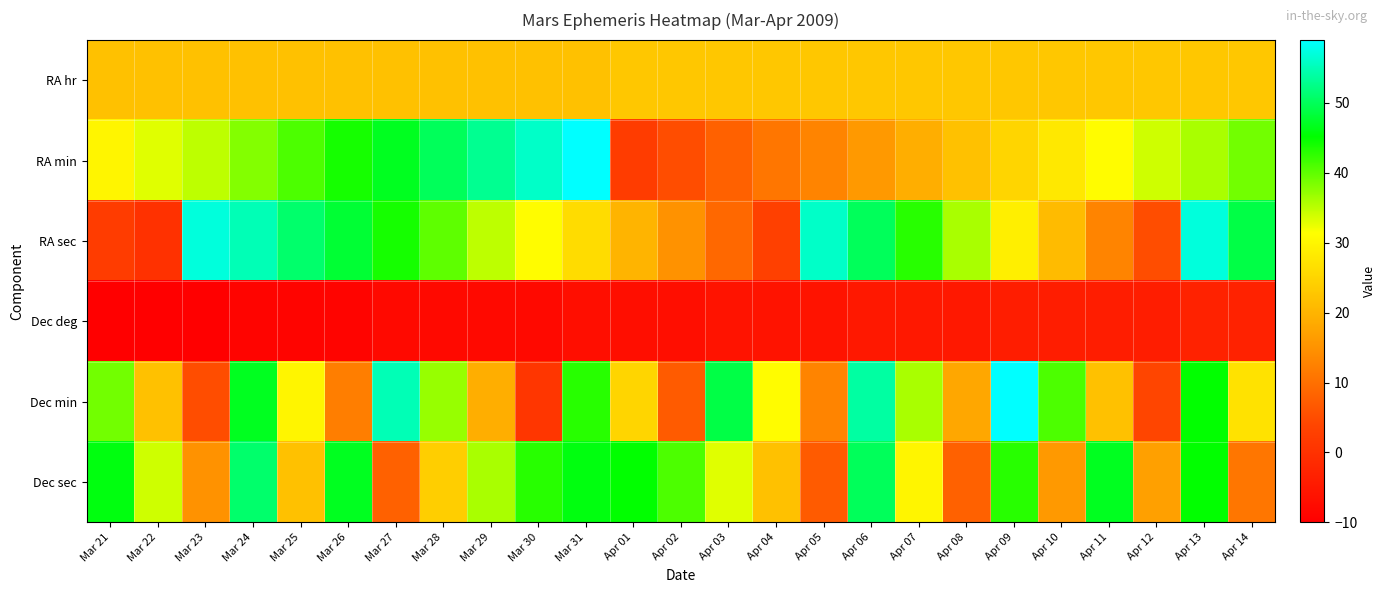

Reading left to right, list all the values displayed in this chart.

RA hr: Mar 21=22	Mar 22=22	Mar 23=22	Mar 24=22	Mar 25=22	Mar 26=22	Mar 27=22	Mar 28=22	Mar 29=22	Mar 30=22	Mar 31=22	Apr 01=23	Apr 02=23	Apr 03=23	Apr 04=23	Apr 05=23	Apr 06=23	Apr 07=23	Apr 08=23	Apr 09=23	Apr 10=23	Apr 11=23	Apr 12=23	Apr 13=23	Apr 14=23
RA min: Mar 21=30	Mar 22=33	Mar 23=35	Mar 24=38	Mar 25=41	Mar 26=44	Mar 27=47	Mar 28=50	Mar 29=53	Mar 30=56	Mar 31=59	Apr 01=2	Apr 02=5	Apr 03=8	Apr 04=11	Apr 05=13	Apr 06=16	Apr 07=19	Apr 08=22	Apr 09=25	Apr 10=28	Apr 11=31	Apr 12=34	Apr 13=36	Apr 14=39
RA sec: Mar 21=2	Mar 22=0	Mar 23=57	Mar 24=55	Mar 25=51	Mar 26=48	Mar 27=44	Mar 28=40	Mar 29=35	Mar 30=31	Mar 31=26	Apr 01=20	Apr 02=15	Apr 03=9	Apr 04=3	Apr 05=56	Apr 06=50	Apr 07=43	Apr 08=36	Apr 09=29	Apr 10=21	Apr 11=13	Apr 12=5	Apr 13=57	Apr 14=49
Dec deg: Mar 21=-10	Mar 22=-10	Mar 23=-10	Mar 24=-9	Mar 25=-9	Mar 26=-9	Mar 27=-8	Mar 28=-8	Mar 29=-8	Mar 30=-8	Mar 31=-7	Apr 01=-7	Apr 02=-7	Apr 03=-6	Apr 04=-6	Apr 05=-6	Apr 06=-5	Apr 07=-5	Apr 08=-5	Apr 09=-4	Apr 10=-4	Apr 11=-4	Apr 12=-4	Apr 13=-3	Apr 14=-3
Dec min: Mar 21=39	Mar 22=22	Mar 23=5	Mar 24=47	Mar 25=30	Mar 26=12	Mar 27=55	Mar 28=37	Mar 29=19	Mar 30=1	Mar 31=43	Apr 01=25	Apr 02=7	Apr 03=49	Apr 04=31	Apr 05=13	Apr 06=54	Apr 07=36	Apr 08=18	Apr 09=59	Apr 10=41	Apr 11=22	Apr 12=4	Apr 13=45	Apr 14=27
Dec sec: Mar 21=46	Mar 22=34	Mar 23=15	Mar 24=51	Mar 25=22	Mar 26=47	Mar 27=8	Mar 28=24	Mar 29=36	Mar 30=43	Mar 31=46	Apr 01=45	Apr 02=41	Apr 03=33	Apr 04=22	Apr 05=7	Apr 06=50	Apr 07=30	Apr 08=8	Apr 09=43	Apr 10=16	Apr 11=47	Apr 12=17	Apr 13=45	Apr 14=11